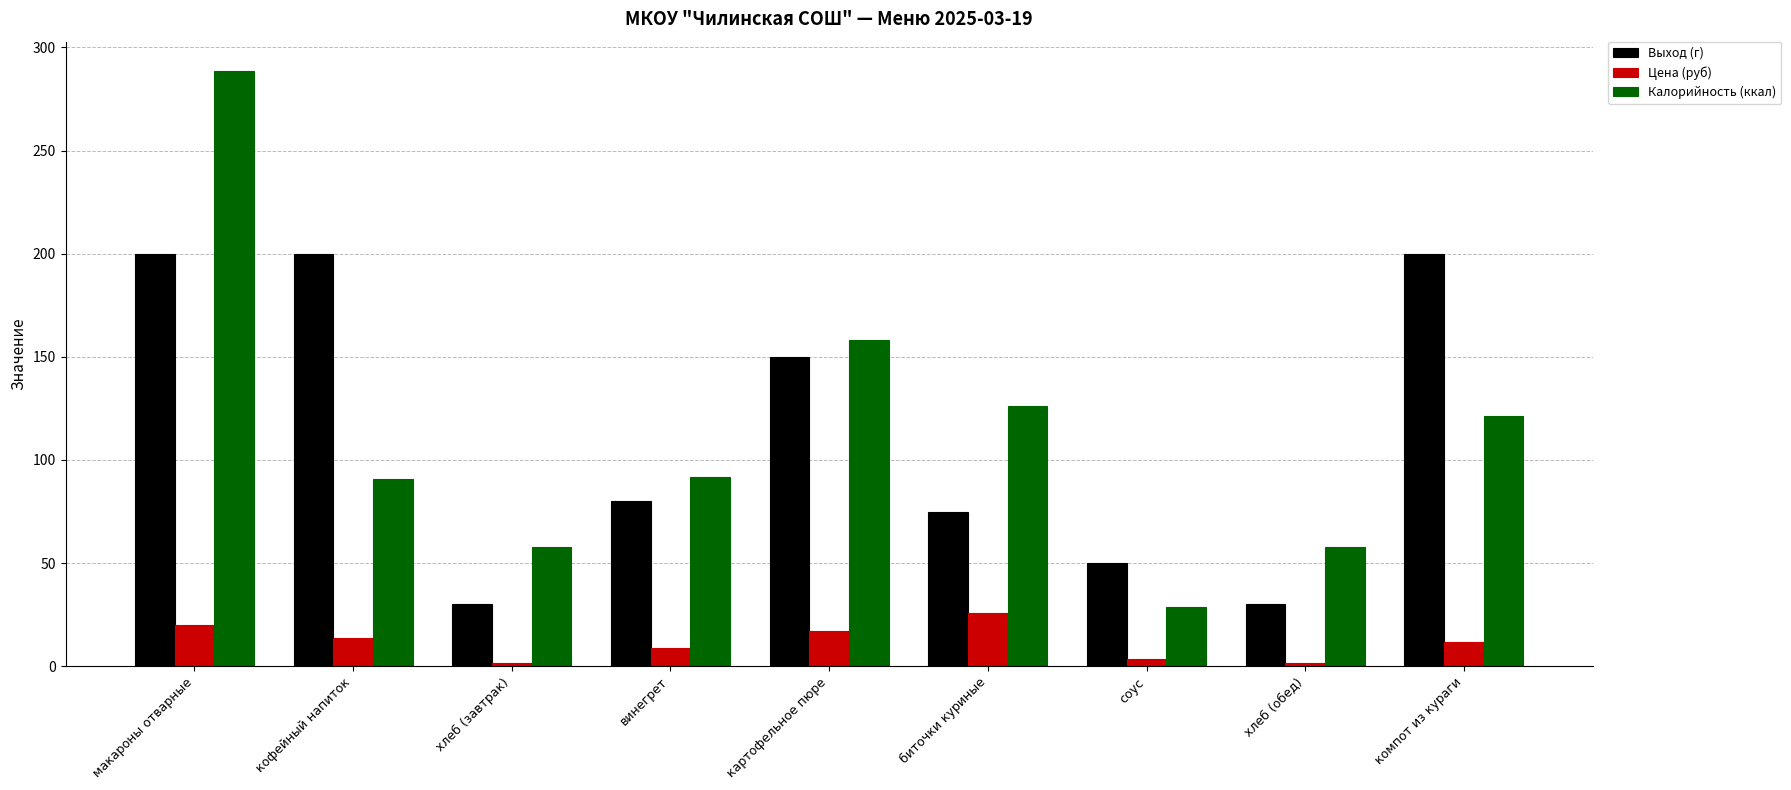

Does the chart contain stacked bars?

No